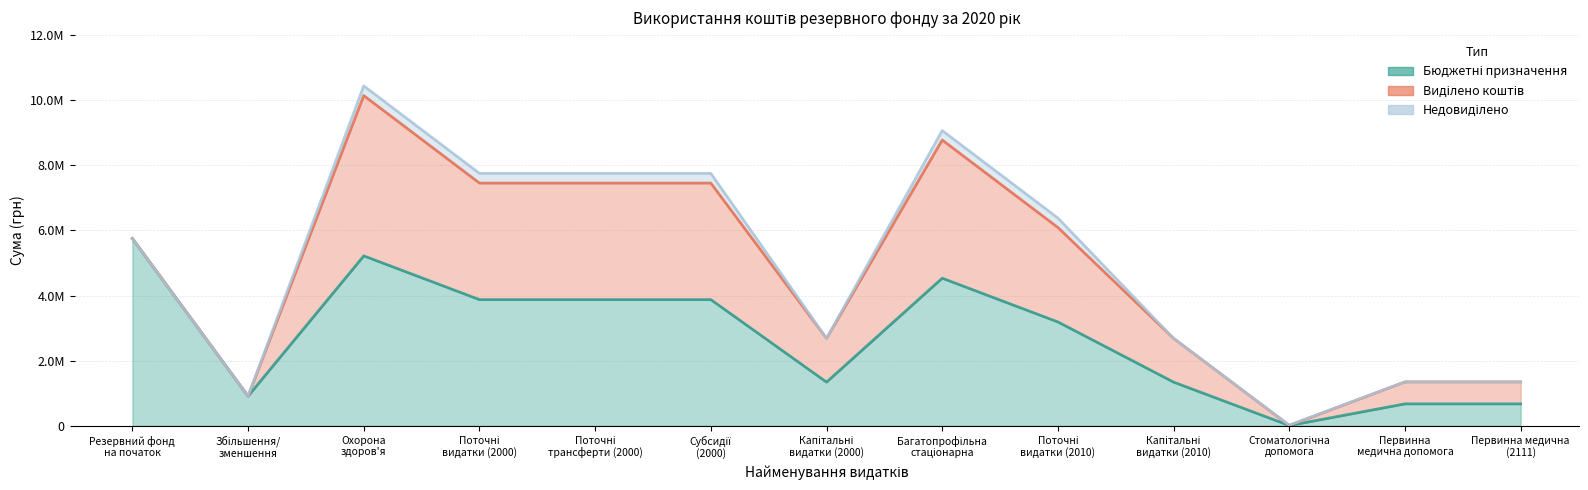

List the series in order of their peak value, highest first.

Бюджетні призначення, Виділено коштів, Недовиділено